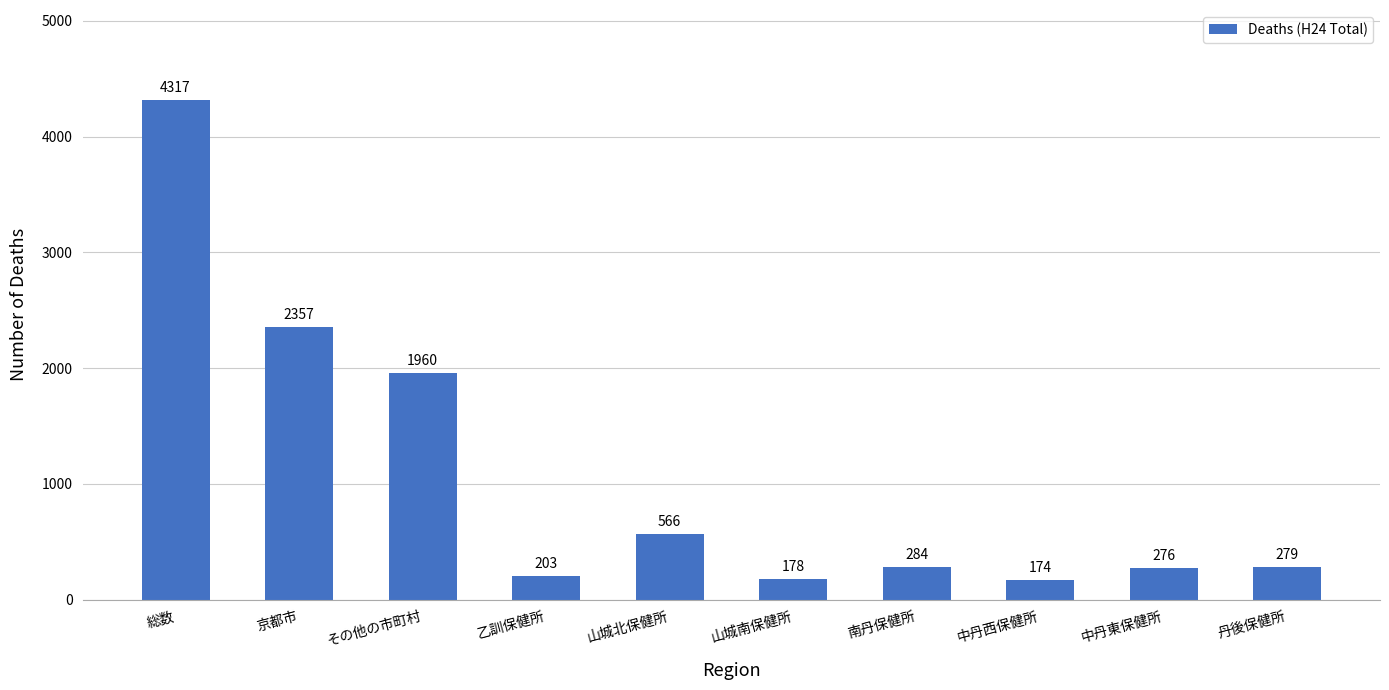

Is it true that the value at 中丹西保健所 is 174?

True